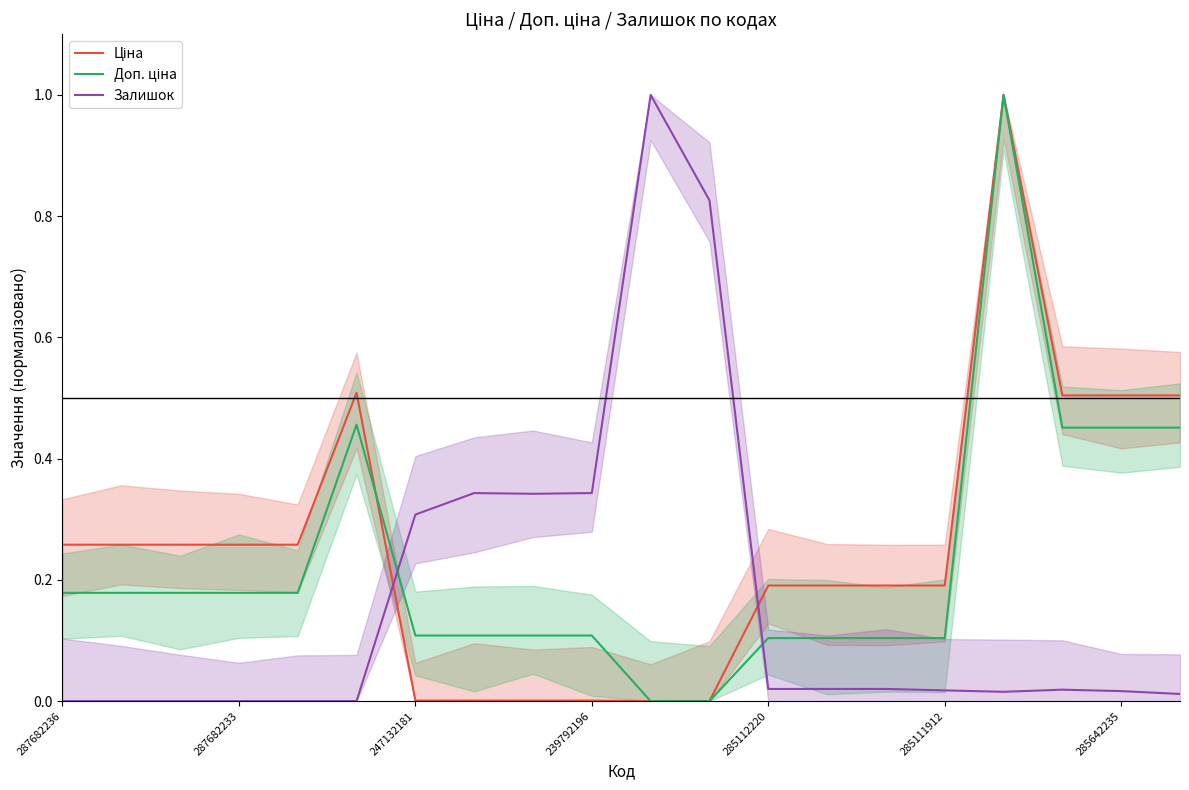

At which category does Залишок reach its first local valley?

8